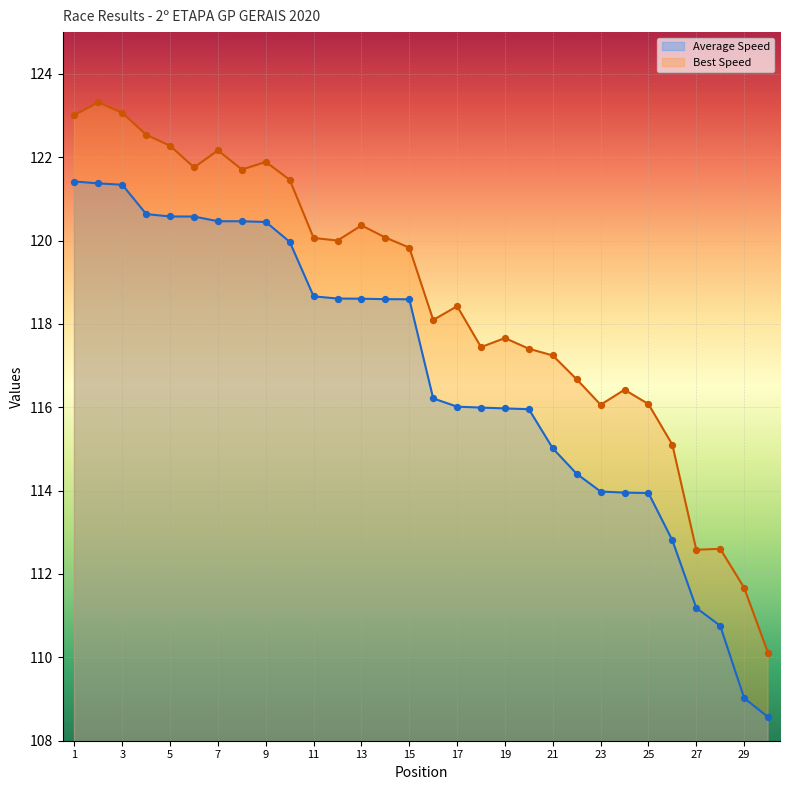

What is the total value across all series at 4?

365.7